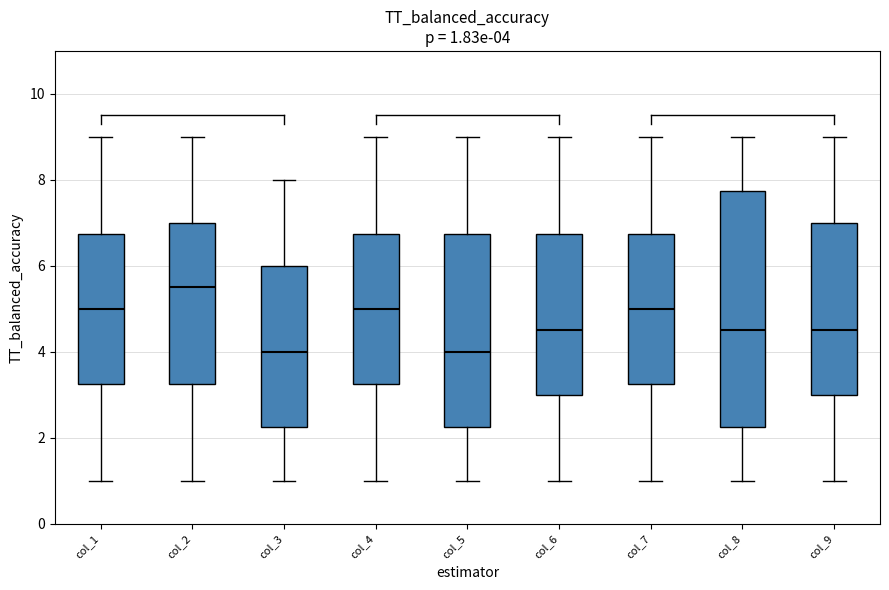

Which box is the tallest, from its lower edge to its upper edge?

col_8